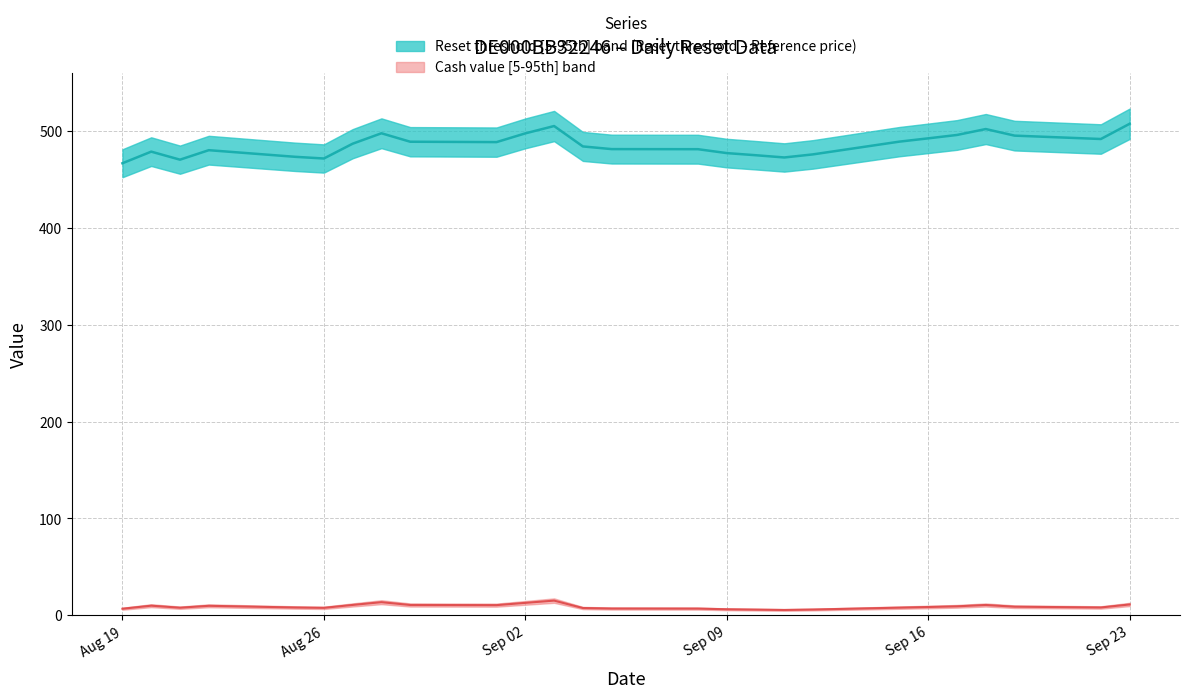

Which has a higher value, 2025-09-03 or 2025-09-17?

2025-09-03